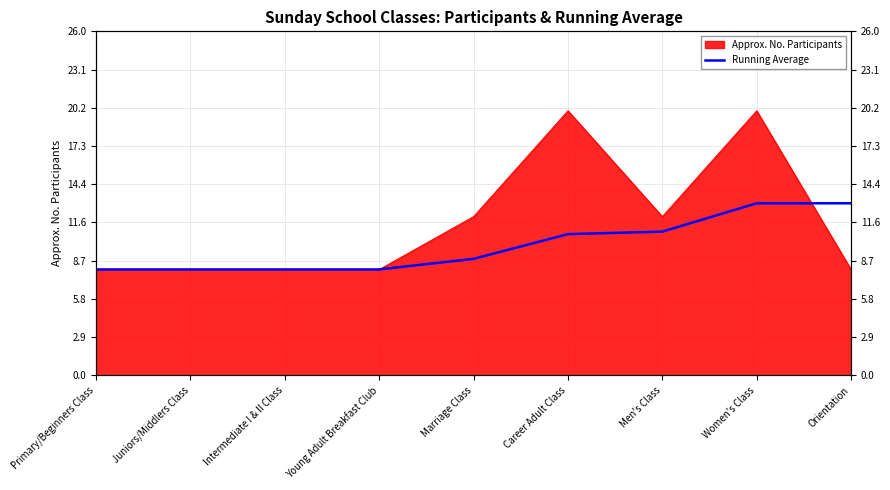

Reading left to right, what are all the values shown in this chart?

8.0	8.0	8.0	8.0	8.8	10.7	10.9	13.0	13.0